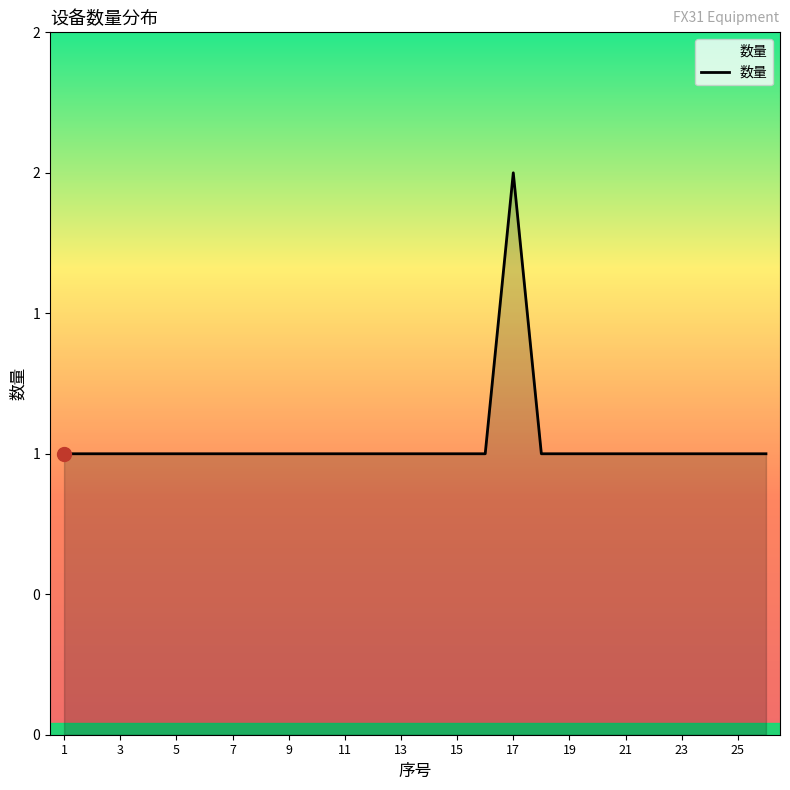

Does the chart have visible grid lines?

No